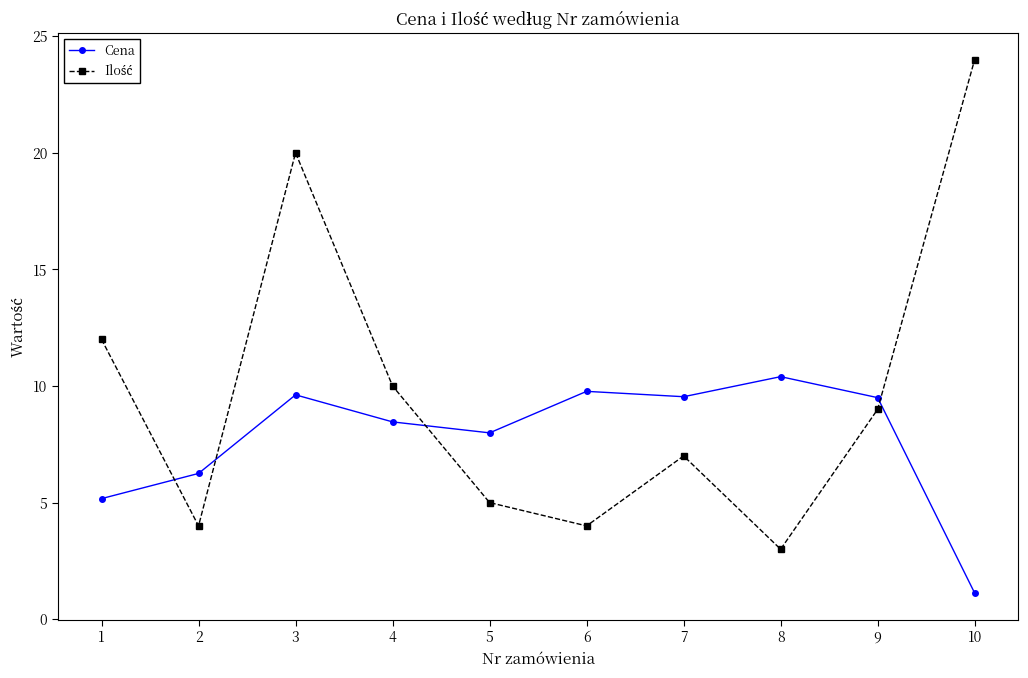

The value of Cena at 5 is 8.0. True or false?

True